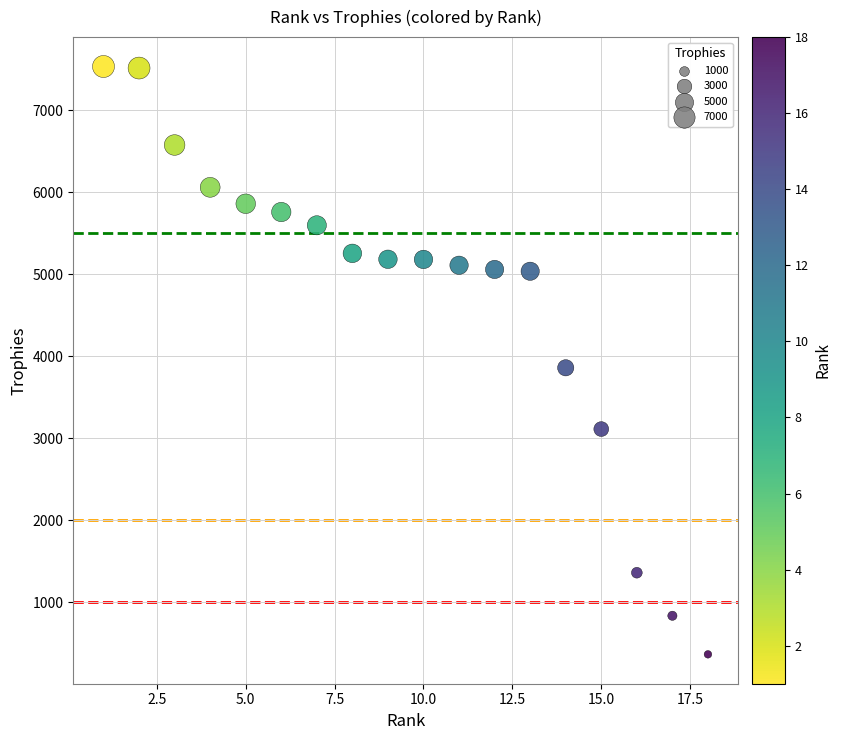

What Y value in the scatter plot is closest to 3950?

3860